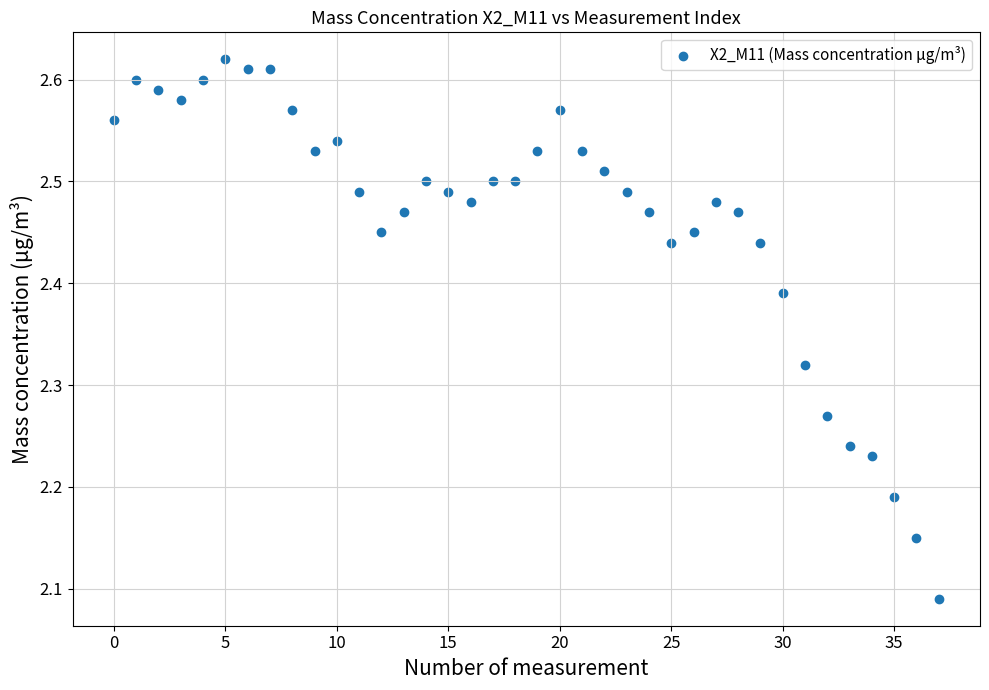

What is the range of Y values (max minus min)?

0.5